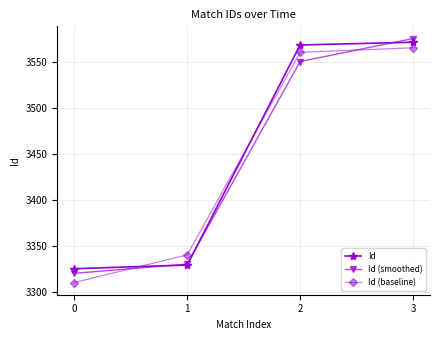

Read the Id (smoothed) value at 3.

3575